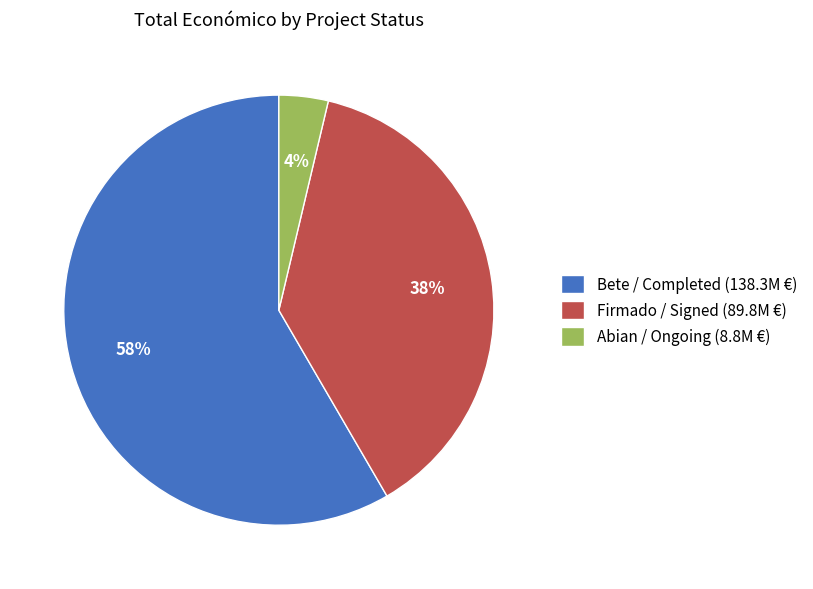

Which slice is the largest?

Bete / Completed (138.3M €)